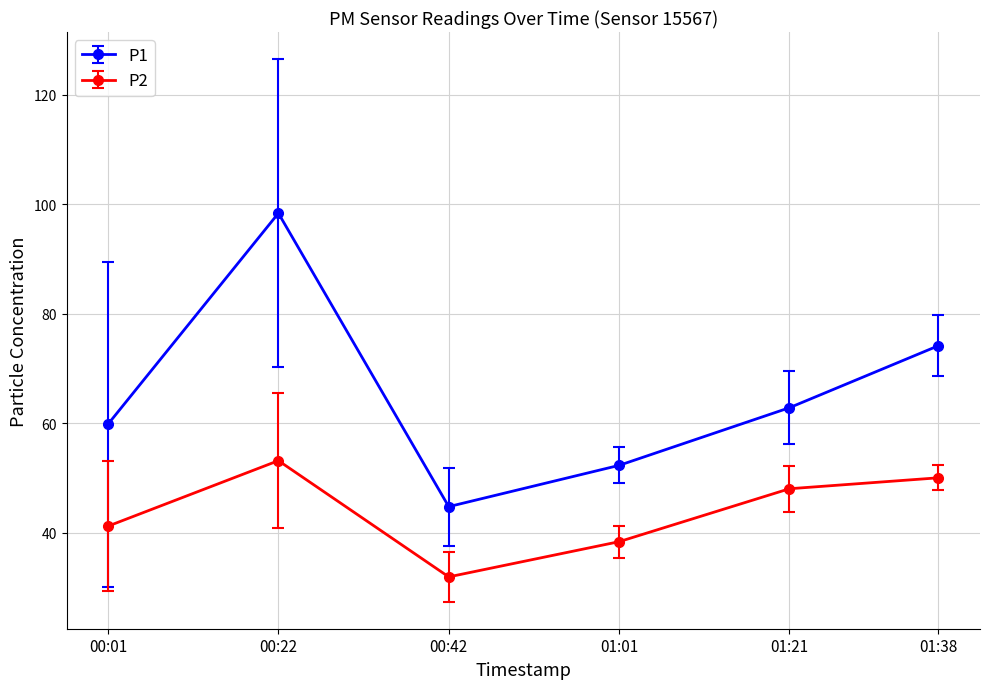

Which category has the lowest value in the P2 series?

00:42